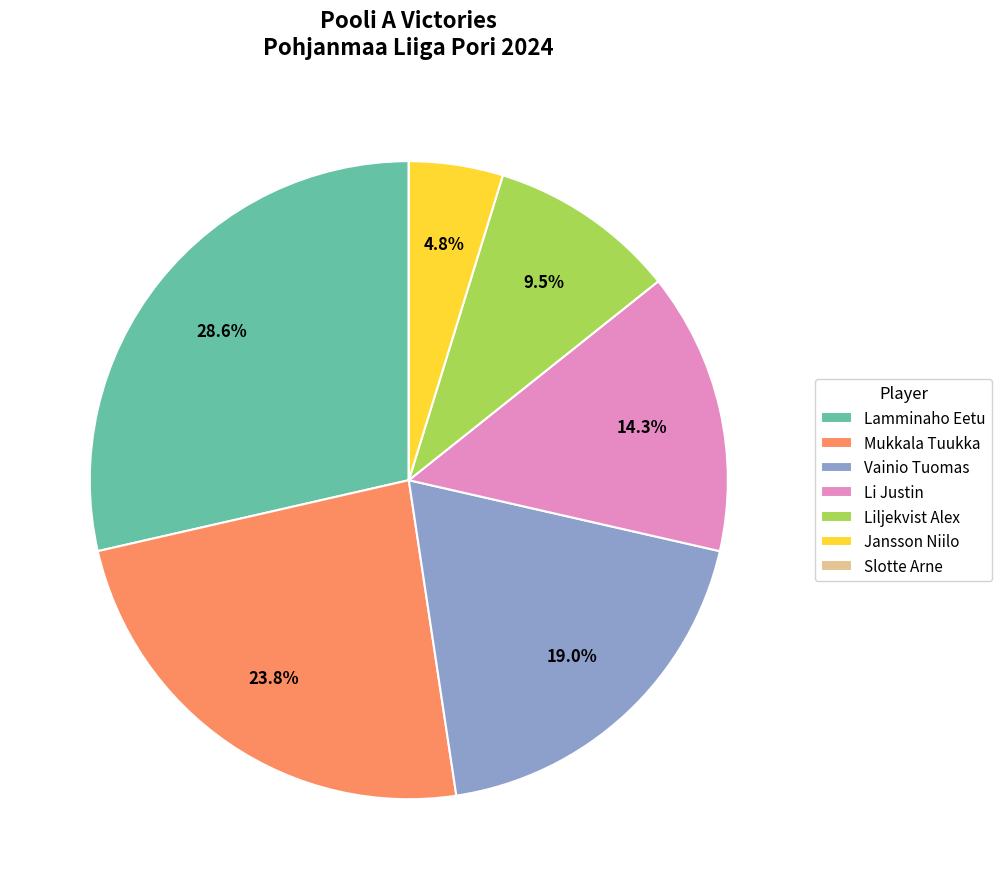

Is there any slice that represents more than half of the pie?

No